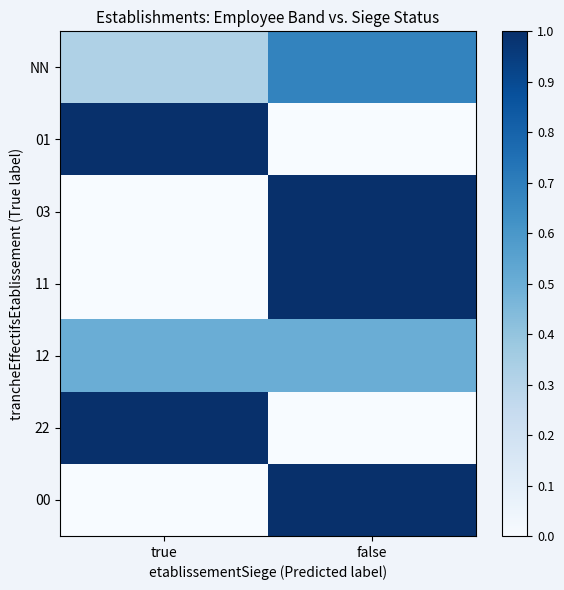

List the series in order of their peak value, highest first.

01, 03, 11, 22, 00, NN, 12